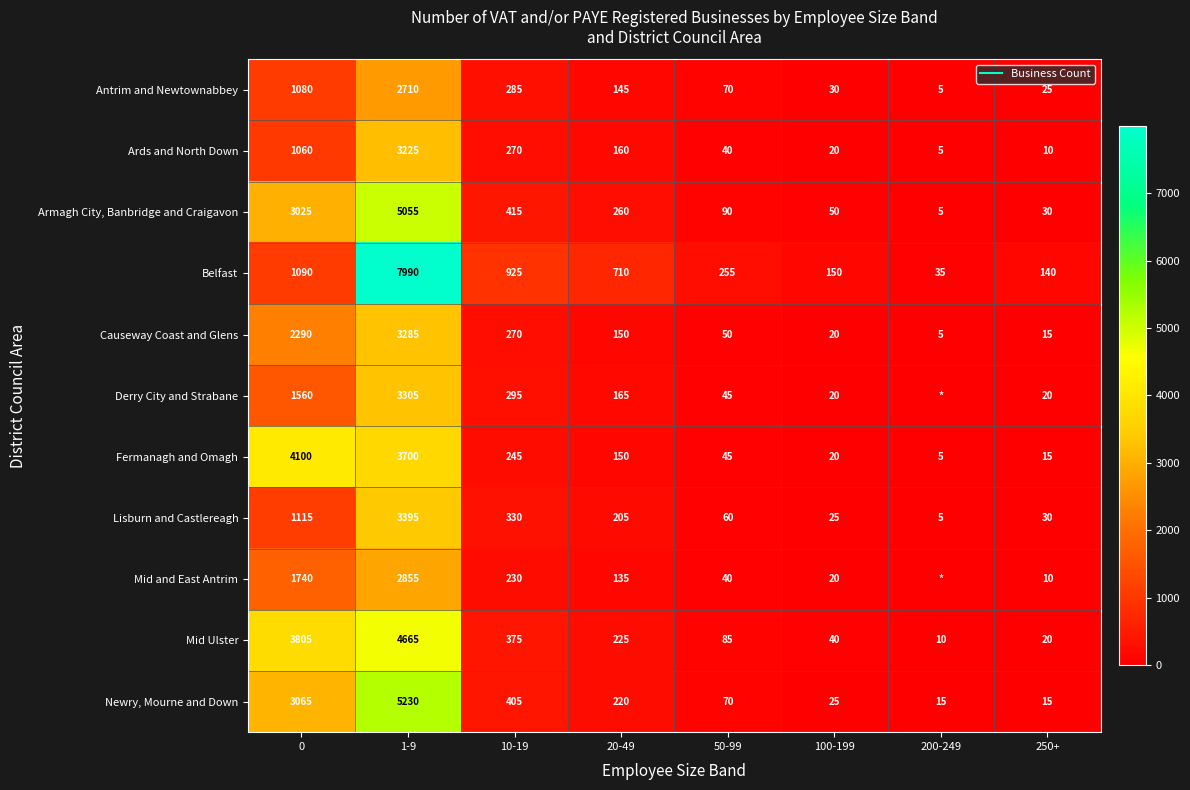

What is the difference between the Ards and North Down values at 250+ and 20-49?

150